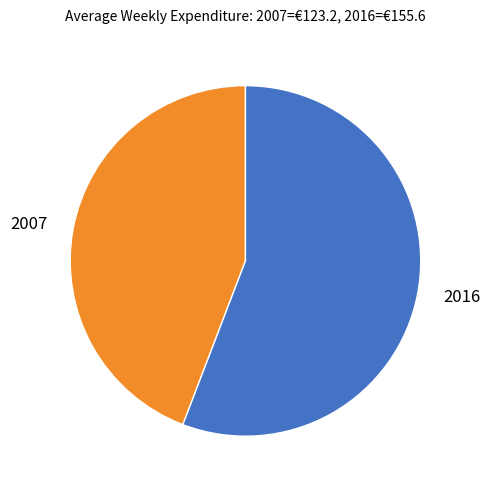

Does any single category account for the majority?

Yes